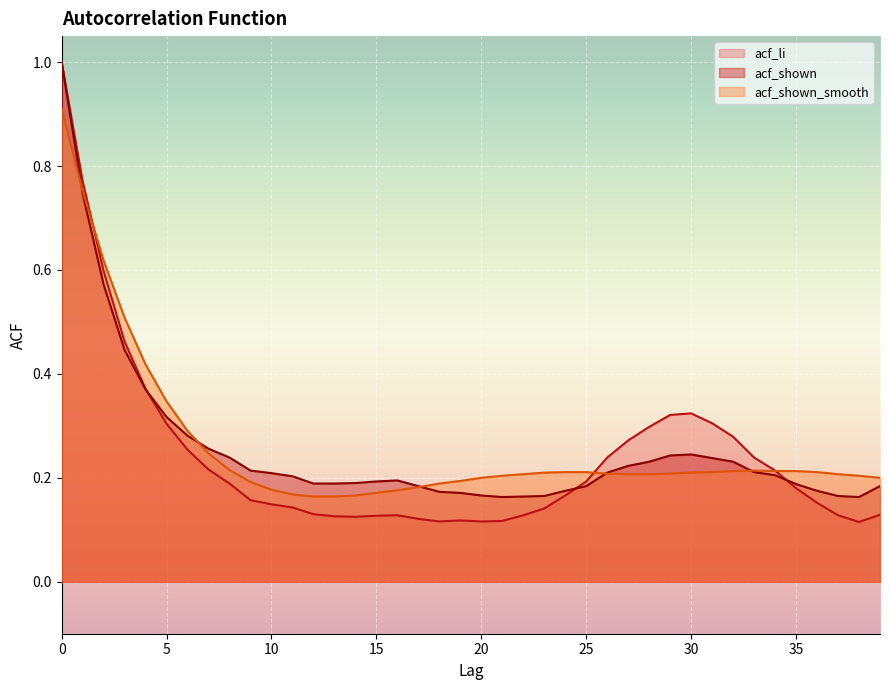

How many acf_li values are between 0 and 1?

40